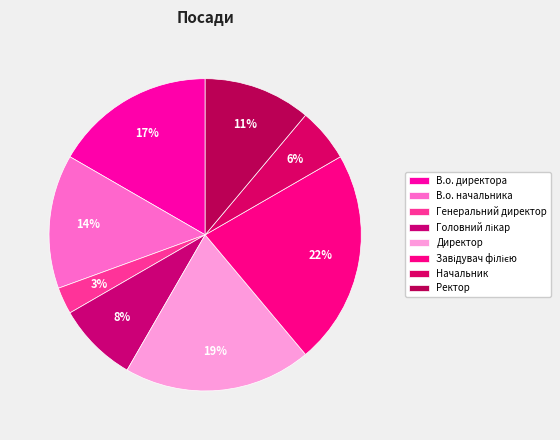

How many slices are in this pie chart?

8